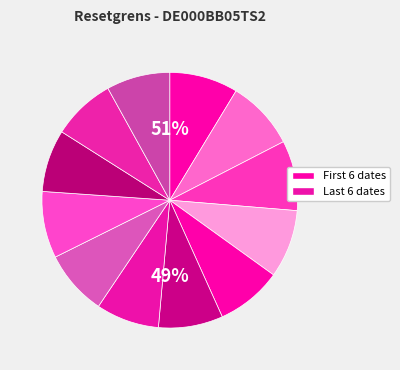

How many slices are in this pie chart?

12